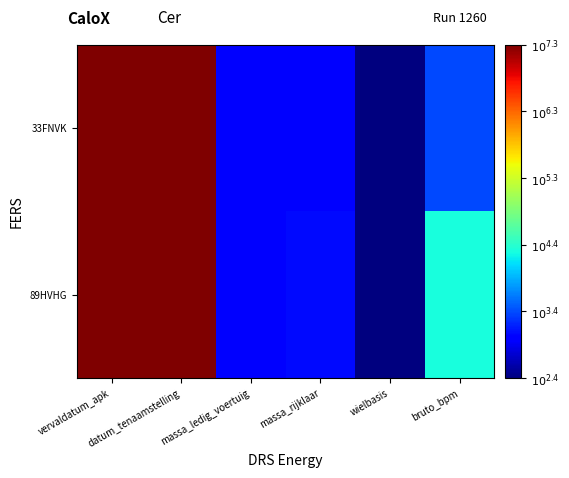

Count the number of categories in the chart.

6